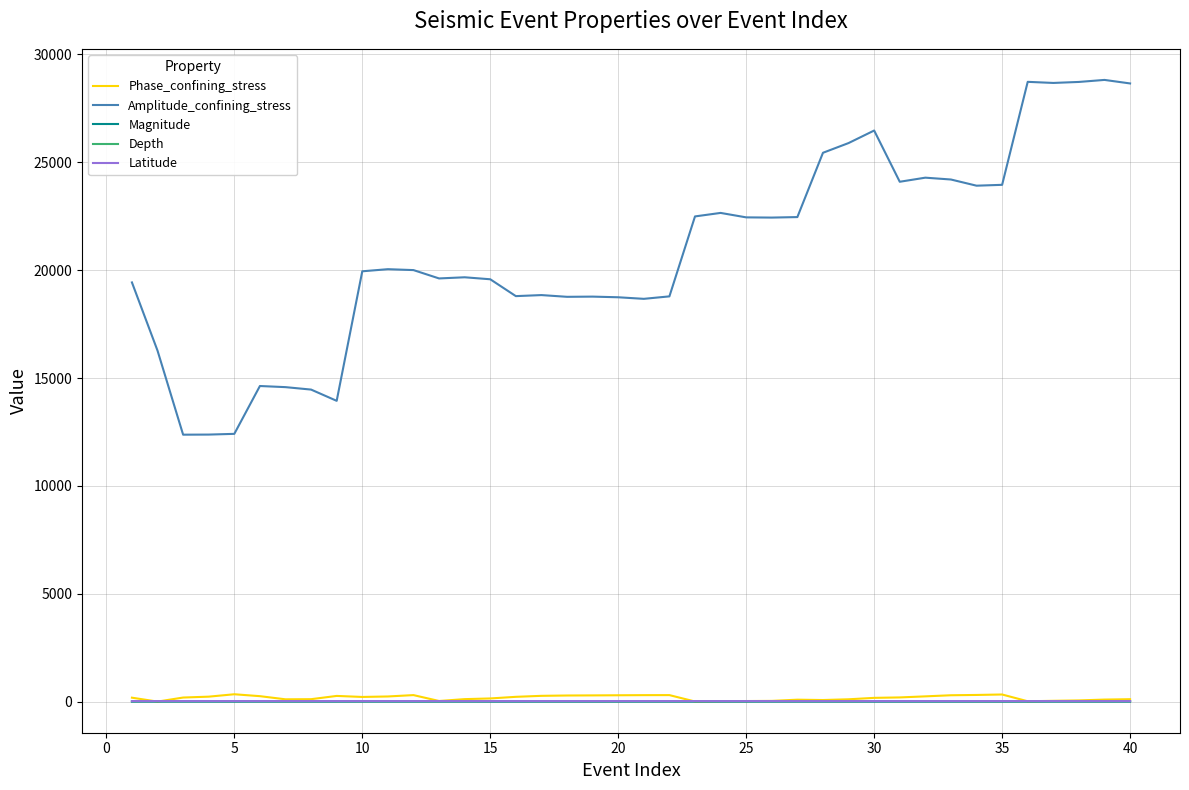

What is the maximum value shown in the chart?

28818.9